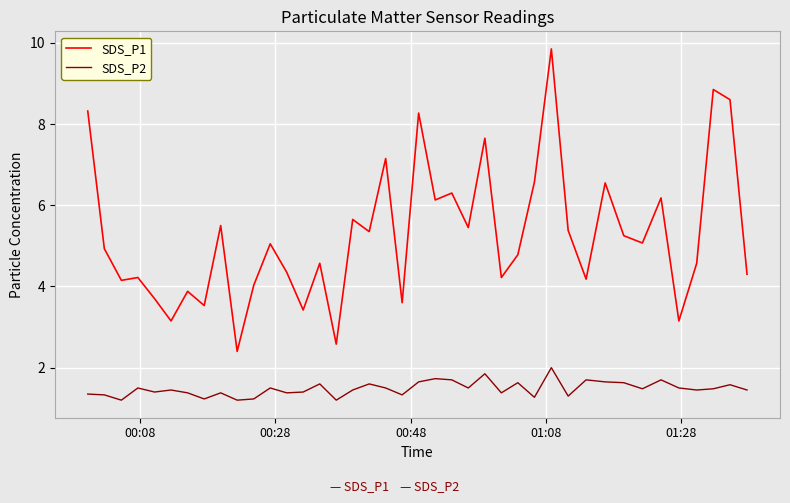

What is the highest value of the SDS_P2 series?

2.0